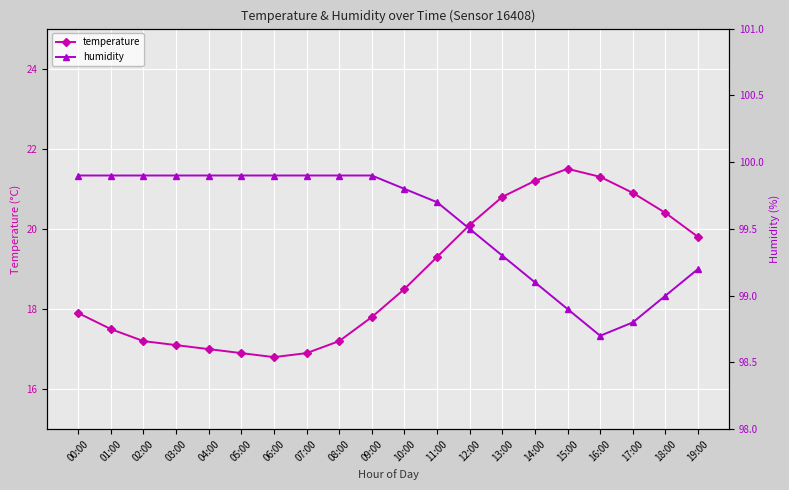

How many data points in humidity are less than 99?

3